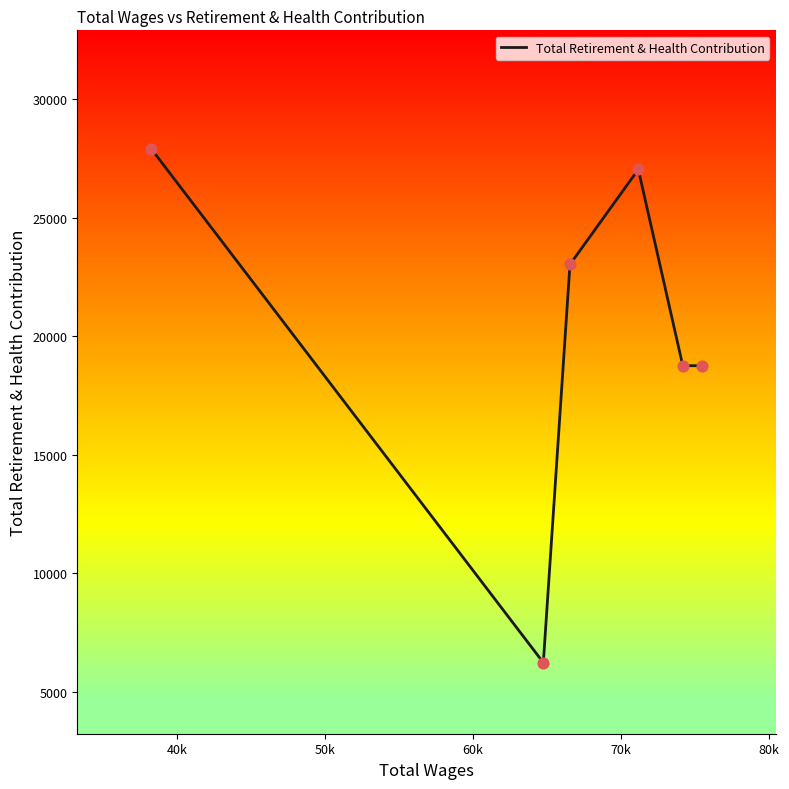

What is the average value?

20292